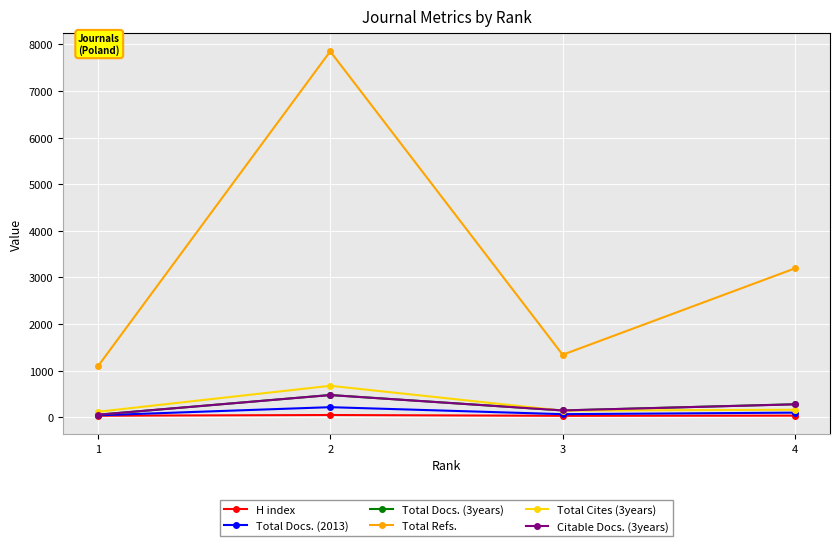

Rank the categories by Total Refs. value from highest to lowest.

2, 4, 3, 1